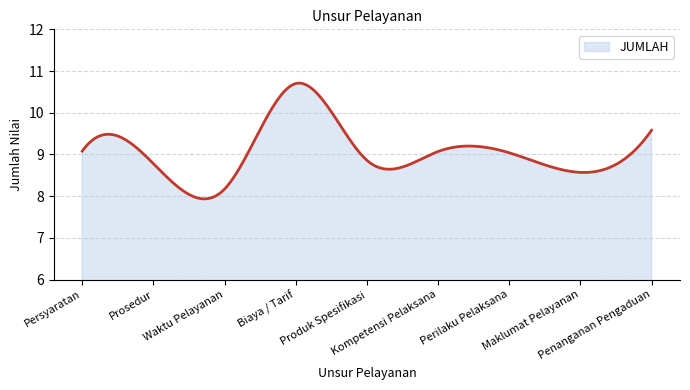

What is the smallest value displayed?

7.9